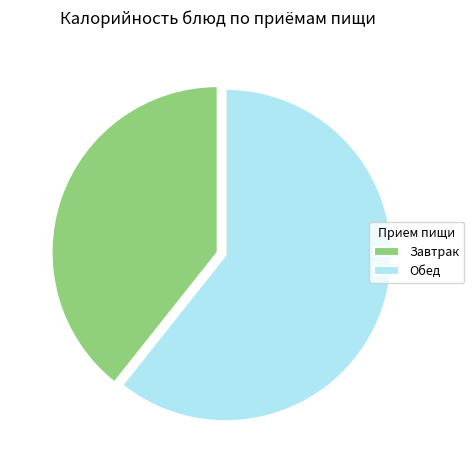

Approximately how many times larger is the value at Завтрак compared to Обед?

0.6